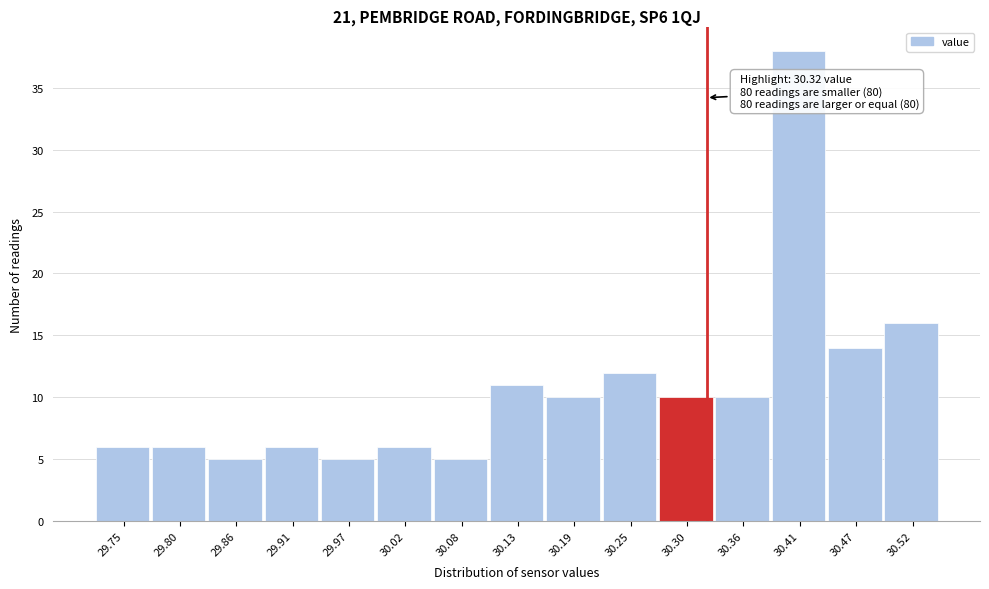

Over which range of the x-axis is the bar tallest?

30.38 to 30.44